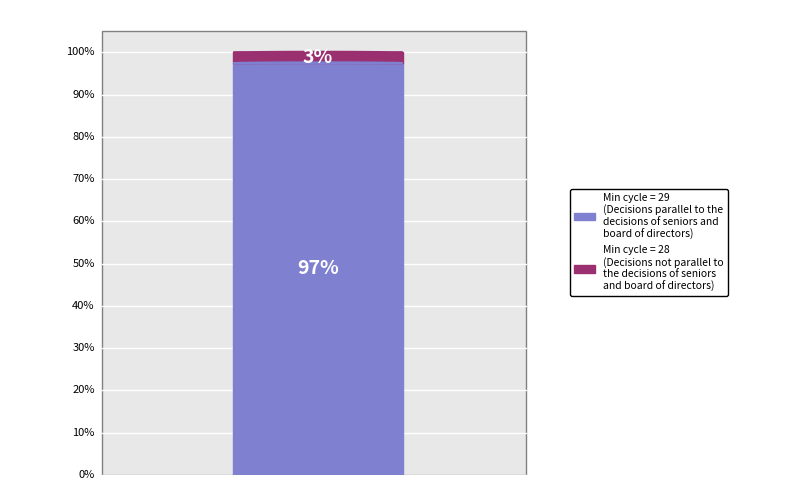

Which slice is the largest?

29